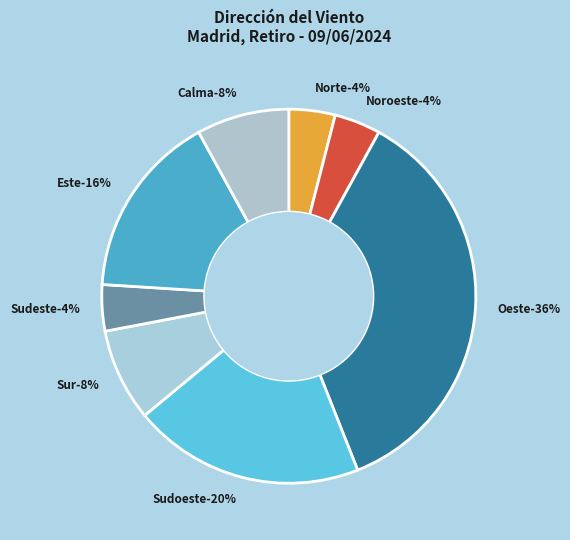

Which slice is the largest?

Oeste